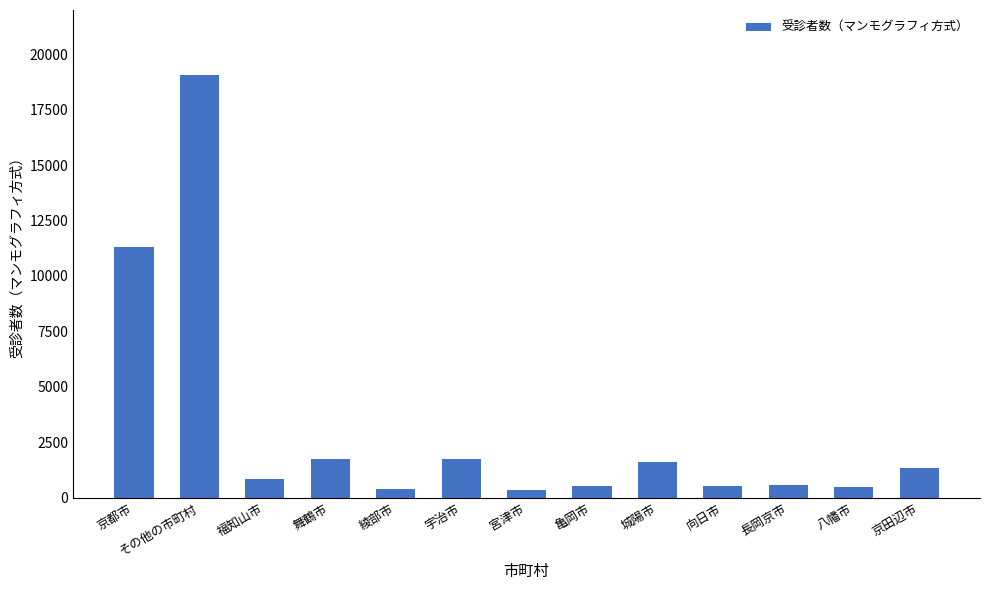

How many series are shown in this chart?

1